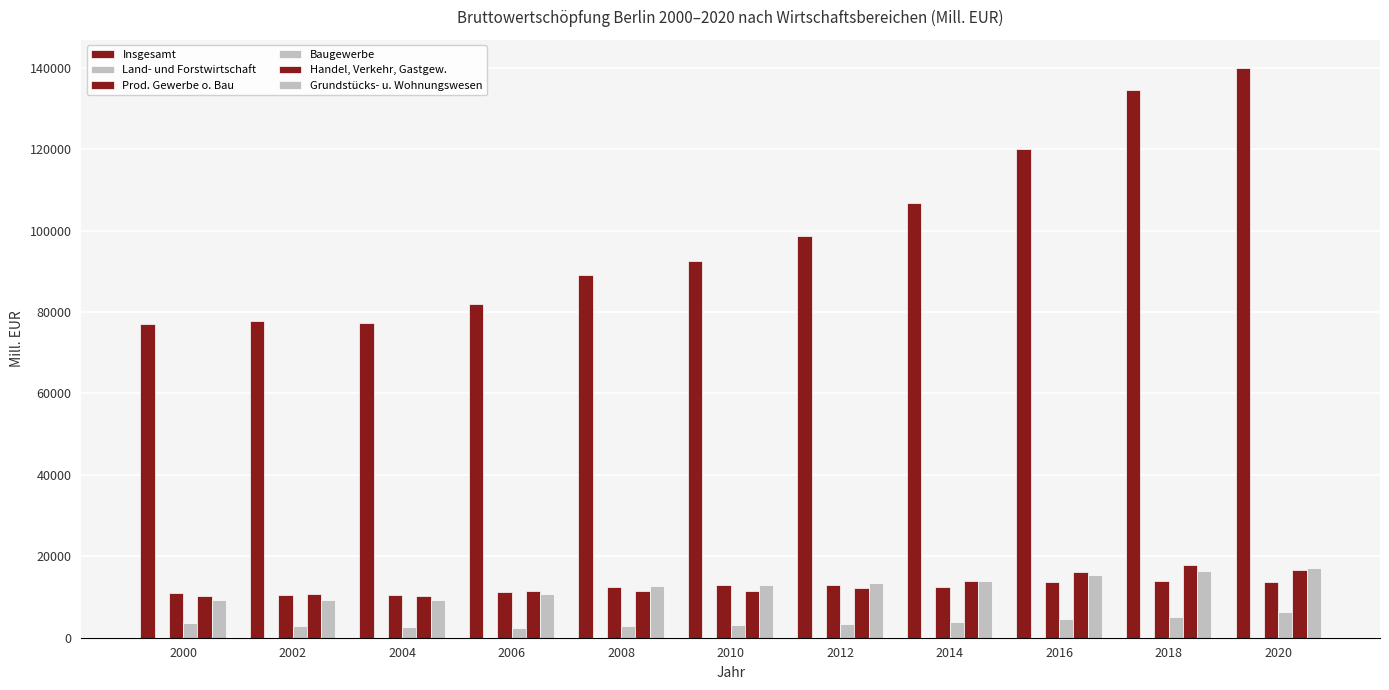

Is the value of Baugewerbe at 2020 greater than the value of Grundstücks- u. Wohnungswesen at 2004?

No